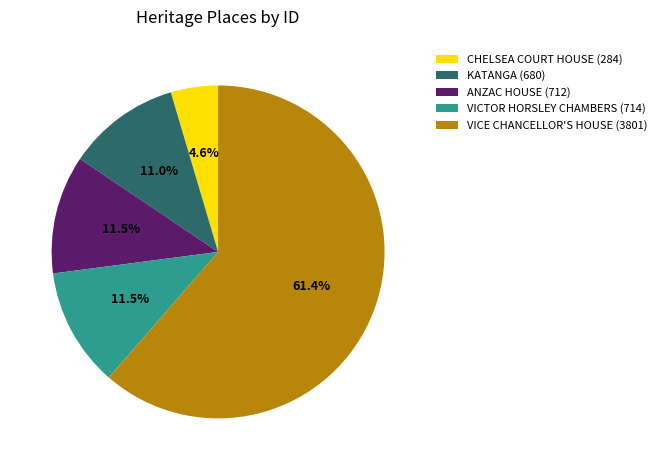

To the nearest percent, what is the combined percentage of KATANGA and ANZAC HOUSE?

22%